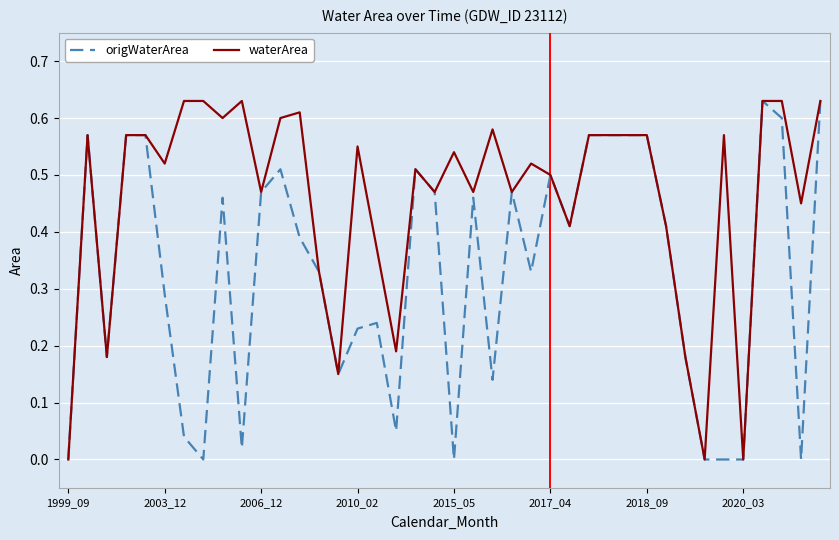

List the series in order of their overall mean, lowest first.

origWaterArea, waterArea